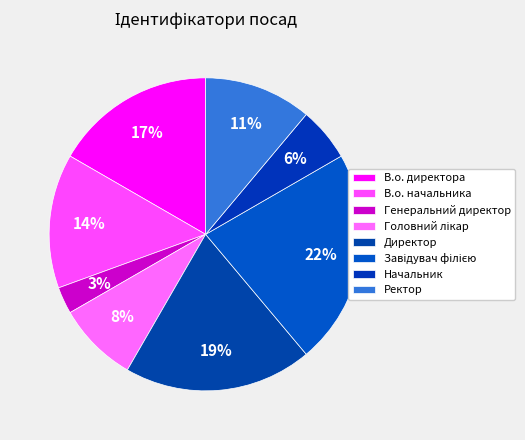

Is Ректор the majority of the pie?

No